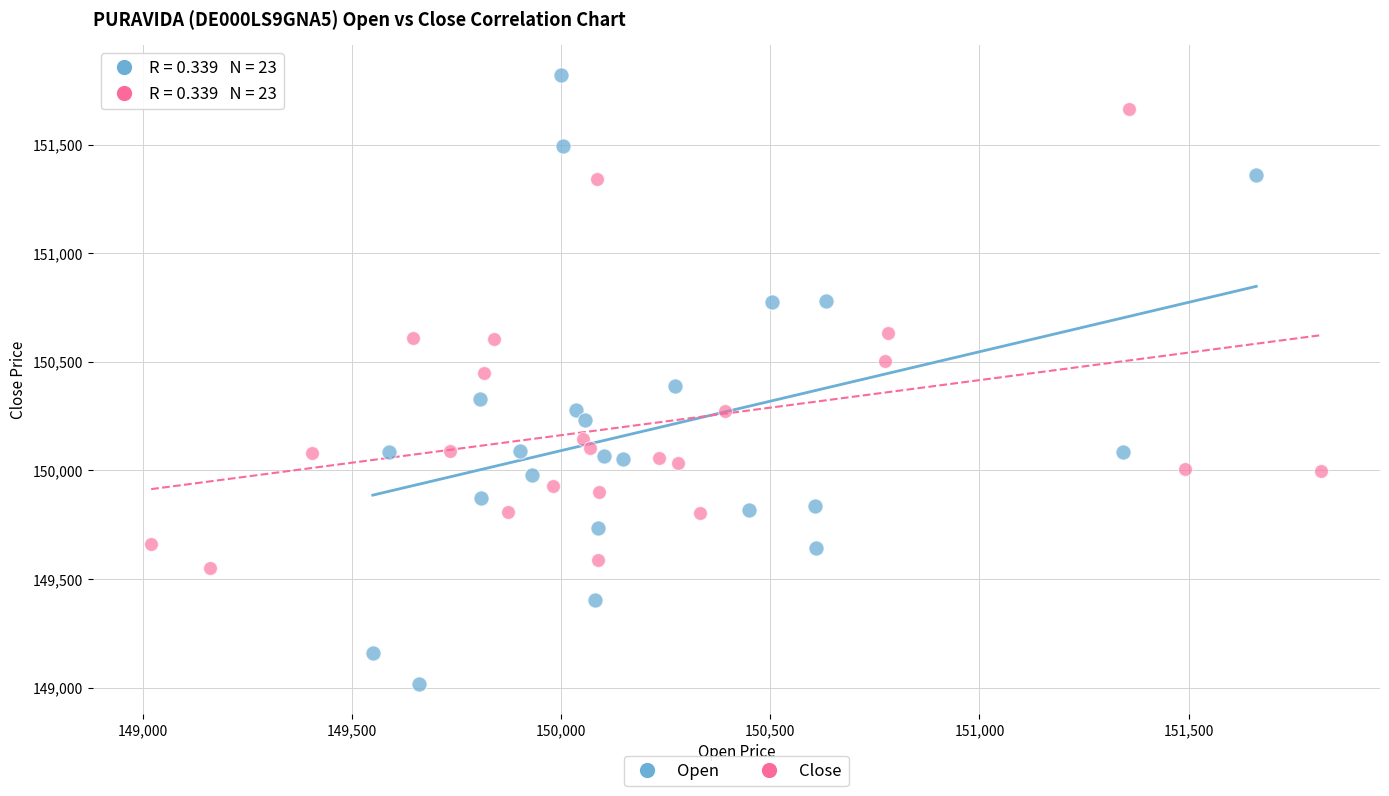

Which series has the largest Y range (max minus min)?

Open